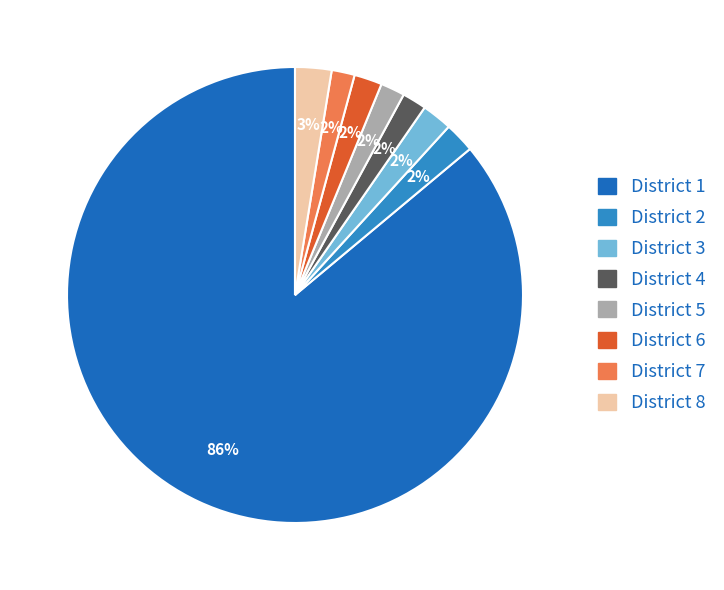

Is the sum of District 4 and District 1 greater than half?

Yes